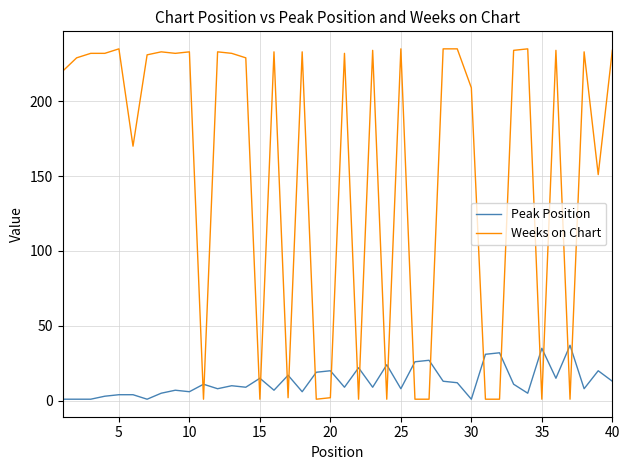

List the series in order of their overall mean, lowest first.

Peak Position, Weeks on Chart